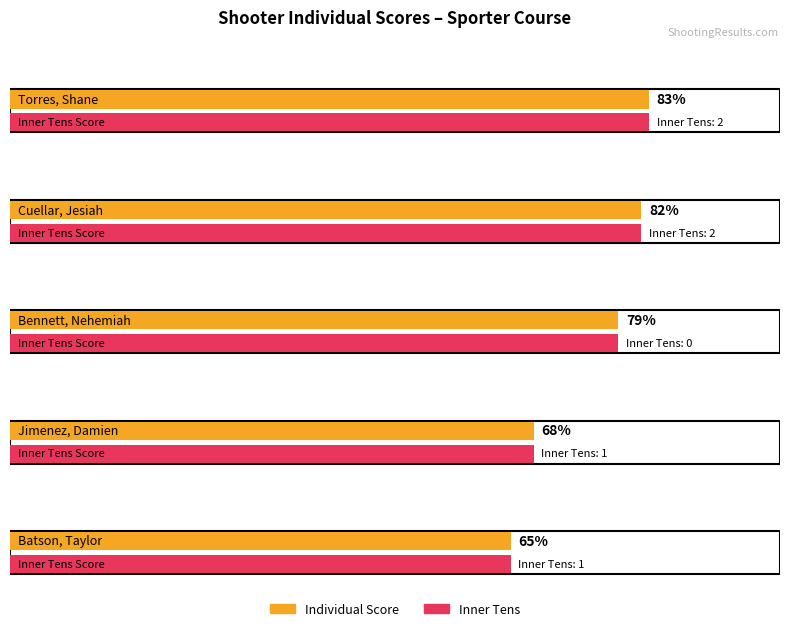

Reading left to right, transcribe all the data shown in this chart.

Torres, Shane=83	Cuellar, Jesiah=82	Bennett, Nehemiah=79	Jimenez, Damien=68	Batson, Taylor=65